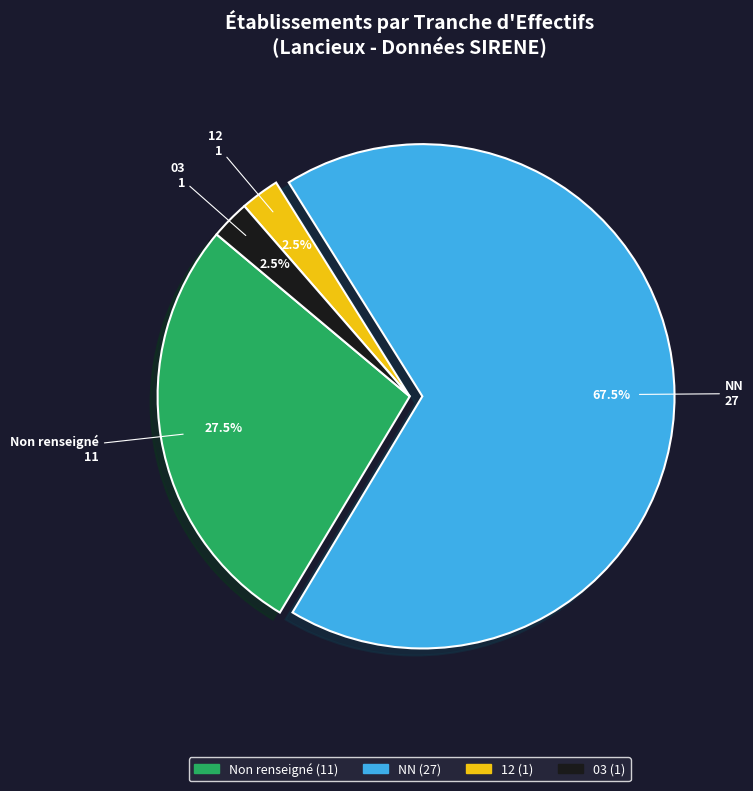

Is there a majority slice in this chart?

Yes